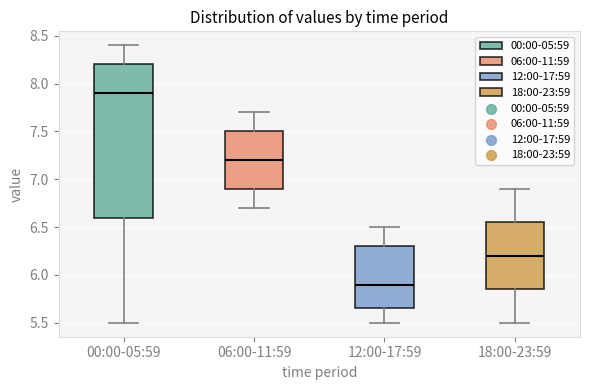

Which box is the tallest, from its lower edge to its upper edge?

00:00-05:59